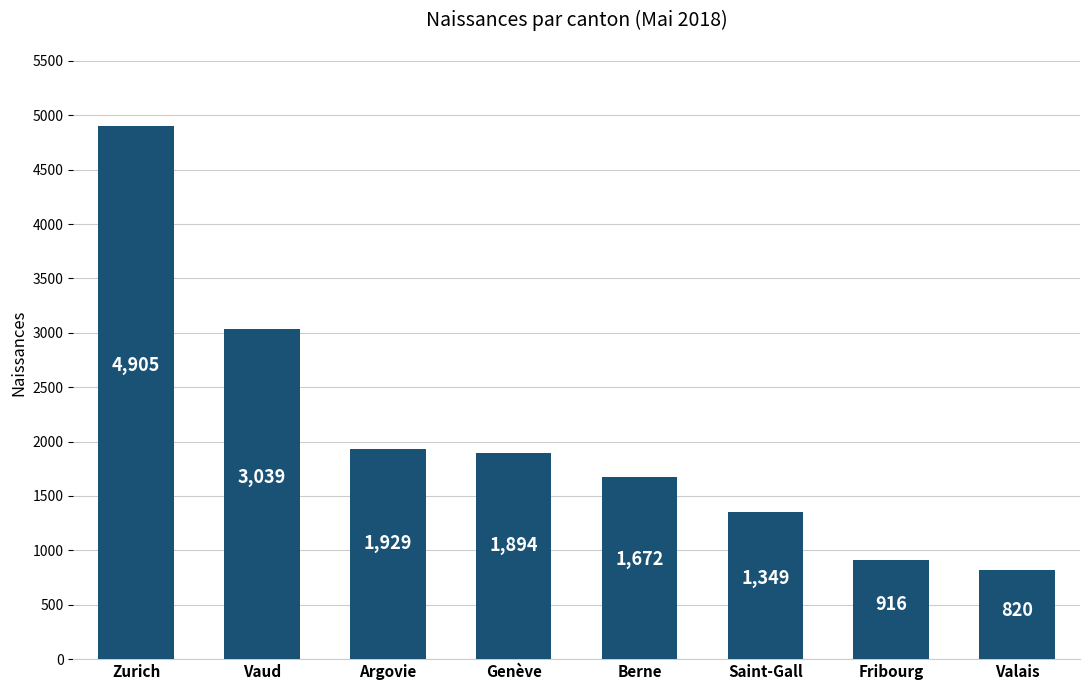

At which label is the value closest to 2862?

Vaud